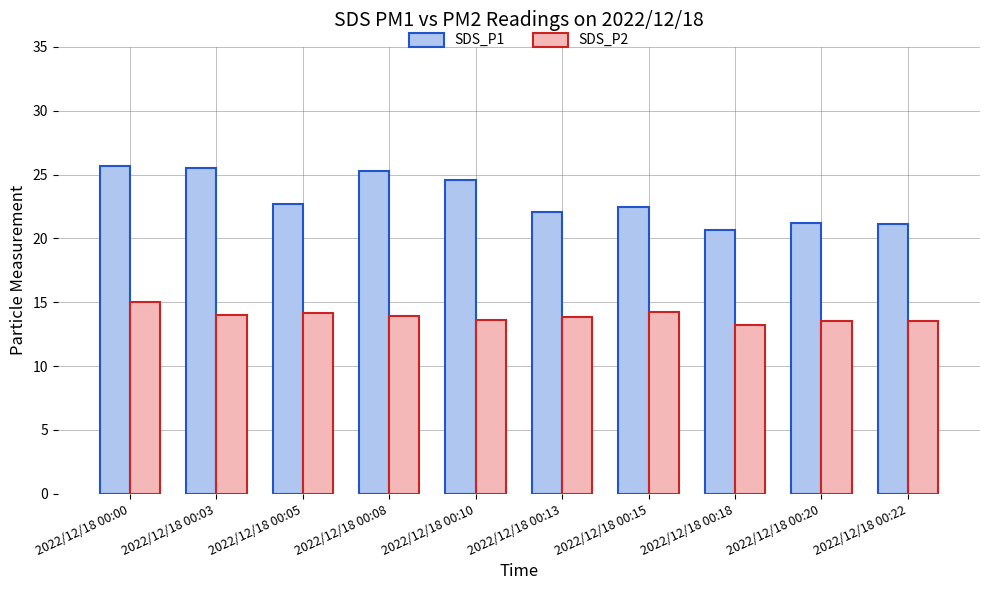

What is the smallest value displayed?

13.2